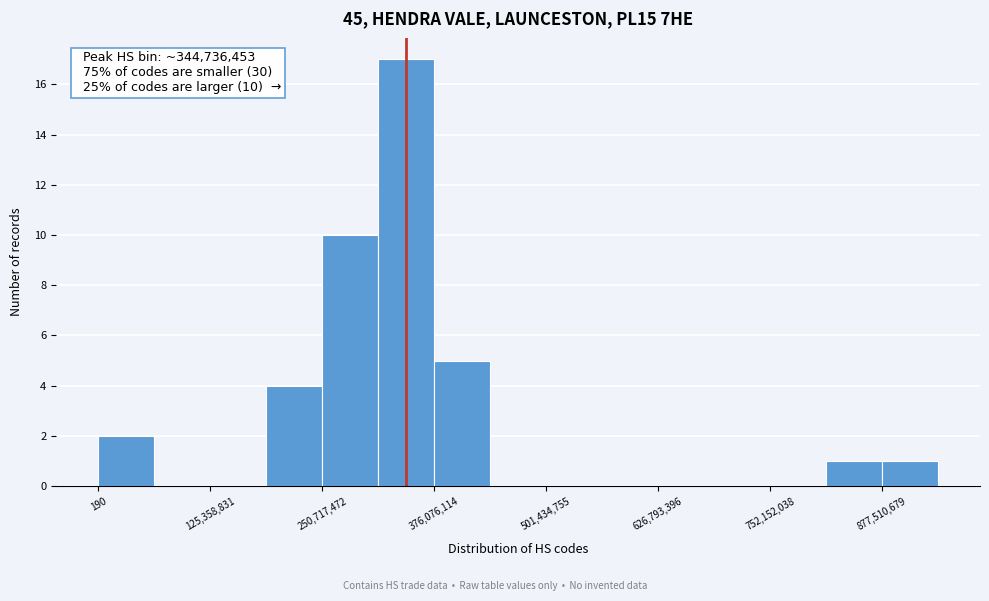

Around what value on the x-axis is the tallest bar? Give the approximate position of its centre, as read against the axis.

340000000